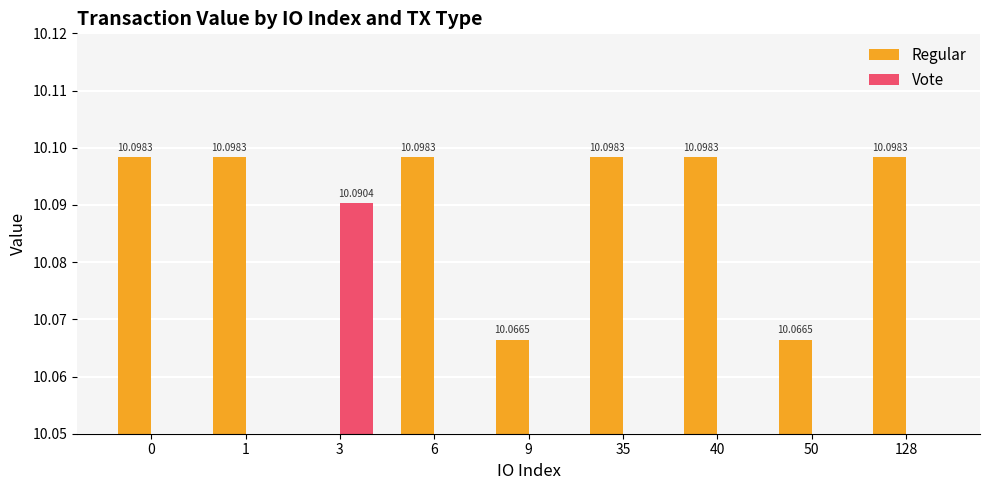

The value of Regular at 0 is 10.1. True or false?

True